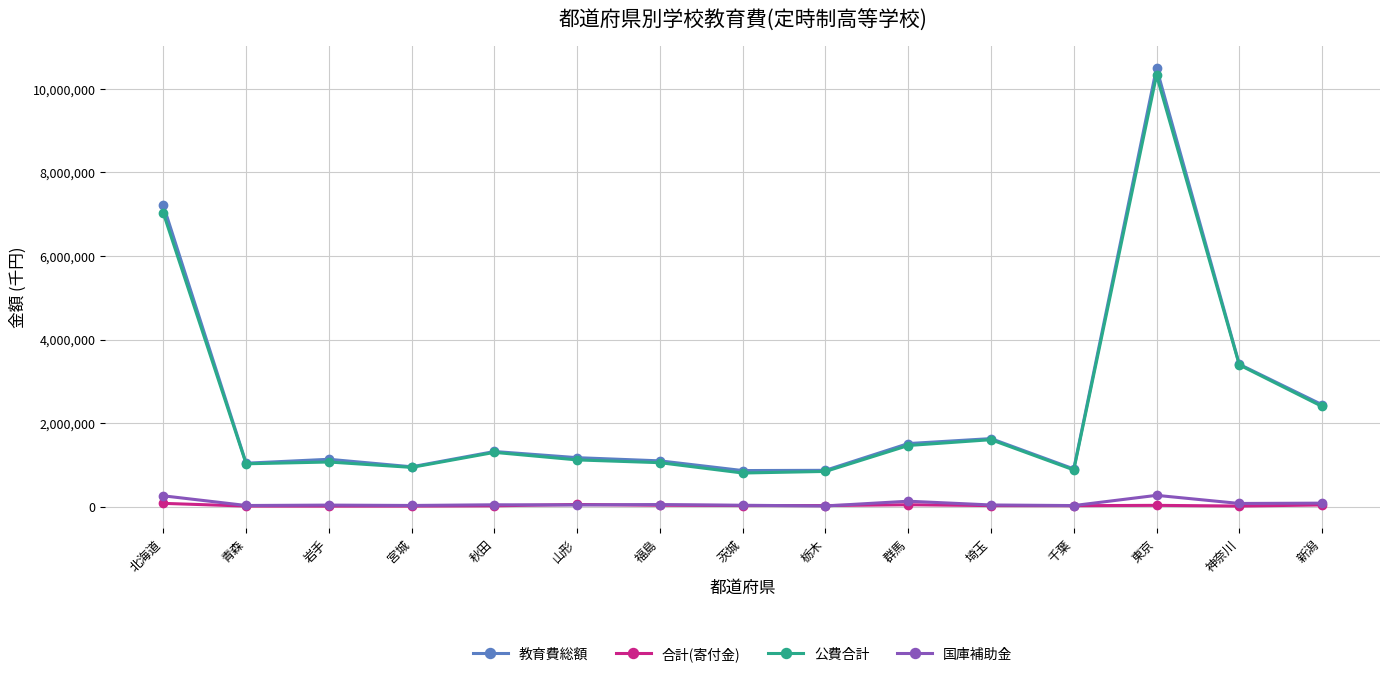

Which series has the widest spread of values?

教育費総額